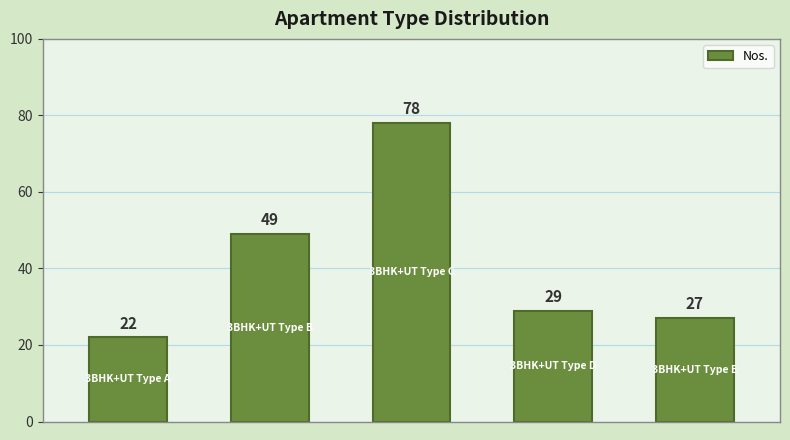

What is the maximum value shown in the chart?

78